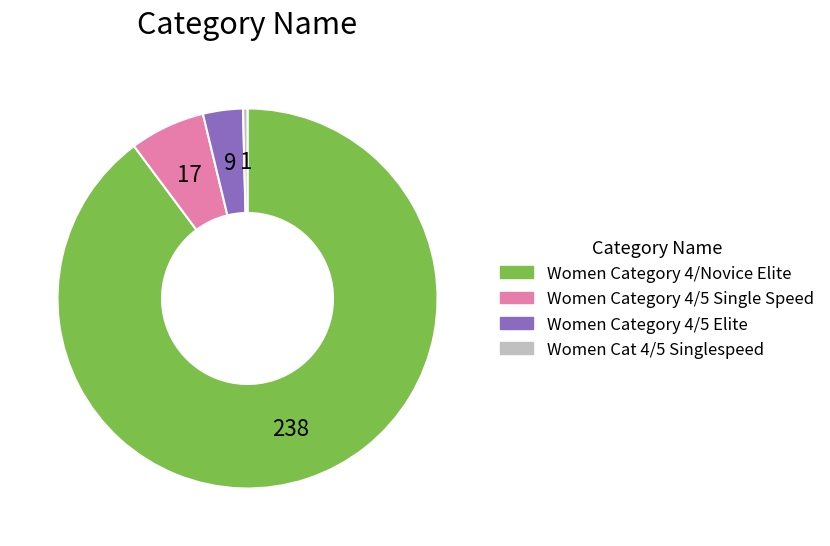

Count the number of slices in the pie.

4